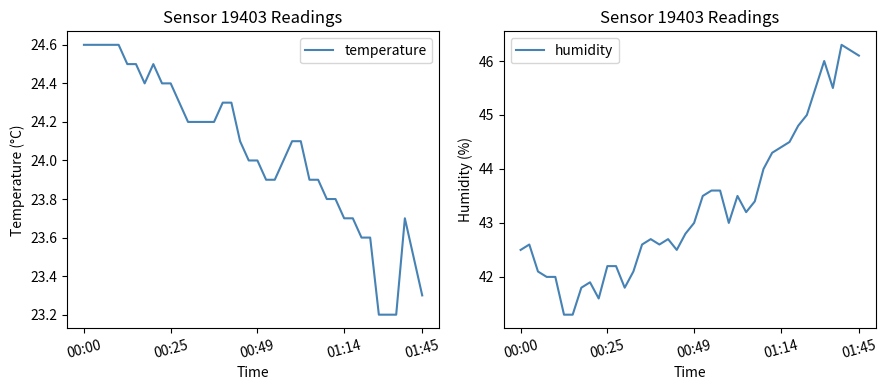

True or false: humidity and temperature intersect in this chart.

False